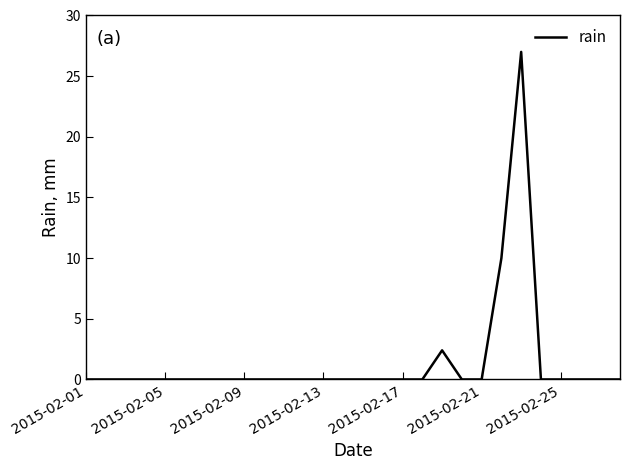

What is the difference between the maximum and minimum values?

27.0